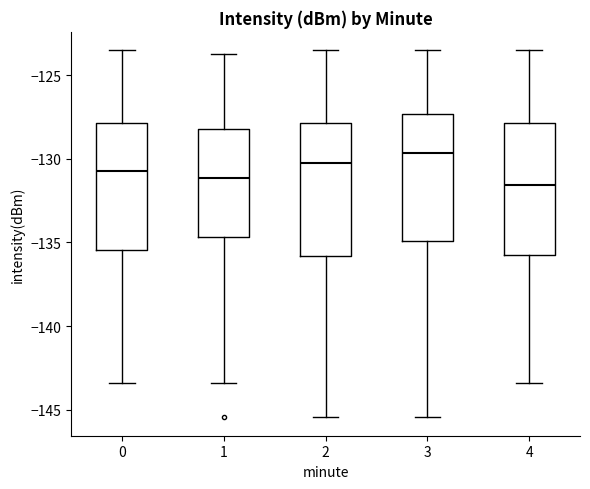

Reading left to right, read every box against the y-axis: the position of its median line, the range the box covers, and the ends of its whiskers. The values are not printed on the chart, so give them approximately, as read against the axis.

0: median -130.5, box -135.5 to -128.0, whiskers -143.5 to -123.5
1: median -131.0, box -134.5 to -128.0, whiskers -143.5 to -124.0
2: median -130.5, box -136.0 to -128.0, whiskers -145.5 to -123.5
3: median -129.5, box -135.0 to -127.5, whiskers -145.5 to -123.5
4: median -131.5, box -135.5 to -128.0, whiskers -143.5 to -123.5